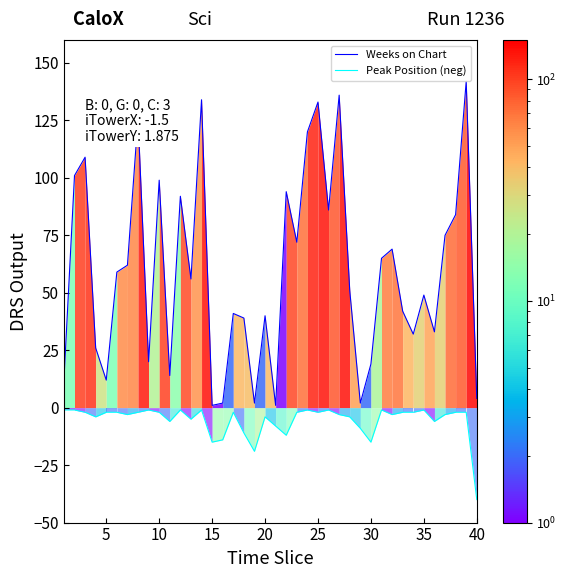

What value does the Peak Position (neg) series have at 30?

-15